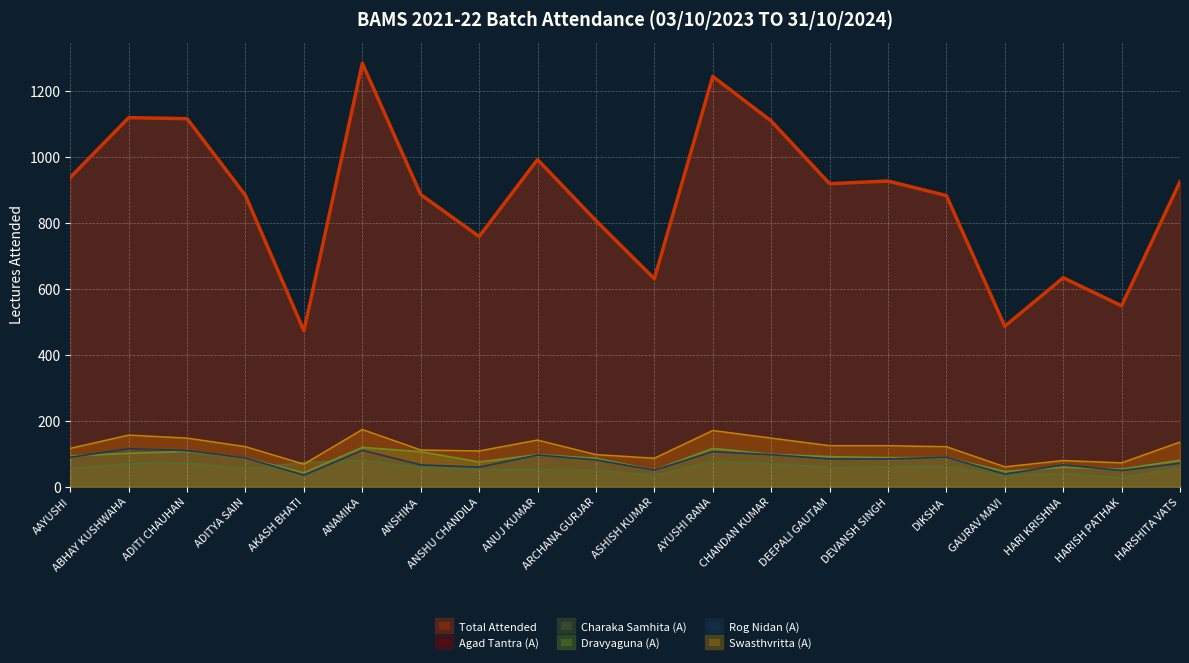

Reading left to right, transcribe all the data shown in this chart.

Total Attended: AAYUSHI=937	ABHAY KUSHWAHA=1118	ADITI CHAUHAN=1115	ADITYA SAIN=882	AKASH BHATI=472	ANAMIKA=1283	ANSHIKA=885	ANSHU CHANDILA=758	ANUJ KUMAR=991	ARCHANA GURJAR=806	ASHISH KUMAR=630	AYUSHI RANA=1243	CHANDAN KUMAR=1108	DEEPALI GAUTAM=918	DEVANSH SINGH=926	DIKSHA=882	GAURAV MAVI=486	HARI KRISHNA=633	HARISH PATHAK=548	HARSHITA VATS=924
Agad Tantra (A): AAYUSHI=116	ABHAY KUSHWAHA=156	ADITI CHAUHAN=147	ADITYA SAIN=121	AKASH BHATI=68	ANAMIKA=173	ANSHIKA=111	ANSHU CHANDILA=108	ANUJ KUMAR=141	ARCHANA GURJAR=97	ASHISH KUMAR=86	AYUSHI RANA=170	CHANDAN KUMAR=147	DEEPALI GAUTAM=124	DEVANSH SINGH=124	DIKSHA=121	GAURAV MAVI=60	HARI KRISHNA=79	HARISH PATHAK=72	HARSHITA VATS=135
Charaka Samhita (A): AAYUSHI=55	ABHAY KUSHWAHA=70	ADITI CHAUHAN=73	ADITYA SAIN=54	AKASH BHATI=73	ANAMIKA=80	ANSHIKA=58	ANSHU CHANDILA=53	ANUJ KUMAR=52	ARCHANA GURJAR=50	ASHISH KUMAR=34	AYUSHI RANA=77	CHANDAN KUMAR=70	DEEPALI GAUTAM=59	DEVANSH SINGH=60	DIKSHA=62	GAURAV MAVI=34	HARI KRISHNA=40	HARISH PATHAK=27	HARSHITA VATS=58
Dravyaguna (A): AAYUSHI=93	ABHAY KUSHWAHA=101	ADITI CHAUHAN=107	ADITYA SAIN=87	AKASH BHATI=42	ANAMIKA=119	ANSHIKA=106	ANSHU CHANDILA=75	ANUJ KUMAR=97	ARCHANA GURJAR=86	ASHISH KUMAR=50	AYUSHI RANA=116	CHANDAN KUMAR=98	DEEPALI GAUTAM=91	DEVANSH SINGH=88	DIKSHA=88	GAURAV MAVI=46	HARI KRISHNA=59	HARISH PATHAK=53	HARSHITA VATS=80
Rog Nidan (A): AAYUSHI=89	ABHAY KUSHWAHA=115	ADITI CHAUHAN=109	ADITYA SAIN=87	AKASH BHATI=35	ANAMIKA=110	ANSHIKA=66	ANSHU CHANDILA=59	ANUJ KUMAR=96	ARCHANA GURJAR=81	ASHISH KUMAR=50	AYUSHI RANA=106	CHANDAN KUMAR=97	DEEPALI GAUTAM=84	DEVANSH SINGH=84	DIKSHA=89	GAURAV MAVI=38	HARI KRISHNA=66	HARISH PATHAK=49	HARSHITA VATS=71
Swasthvritta (A): AAYUSHI=116	ABHAY KUSHWAHA=156	ADITI CHAUHAN=147	ADITYA SAIN=121	AKASH BHATI=68	ANAMIKA=173	ANSHIKA=111	ANSHU CHANDILA=108	ANUJ KUMAR=141	ARCHANA GURJAR=97	ASHISH KUMAR=86	AYUSHI RANA=170	CHANDAN KUMAR=147	DEEPALI GAUTAM=124	DEVANSH SINGH=124	DIKSHA=121	GAURAV MAVI=60	HARI KRISHNA=79	HARISH PATHAK=72	HARSHITA VATS=135